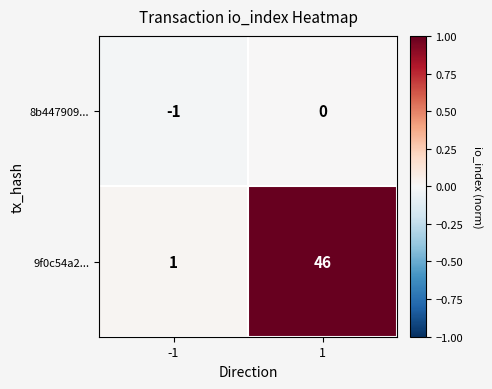

At how many categories does at least one series exceed 0?

2